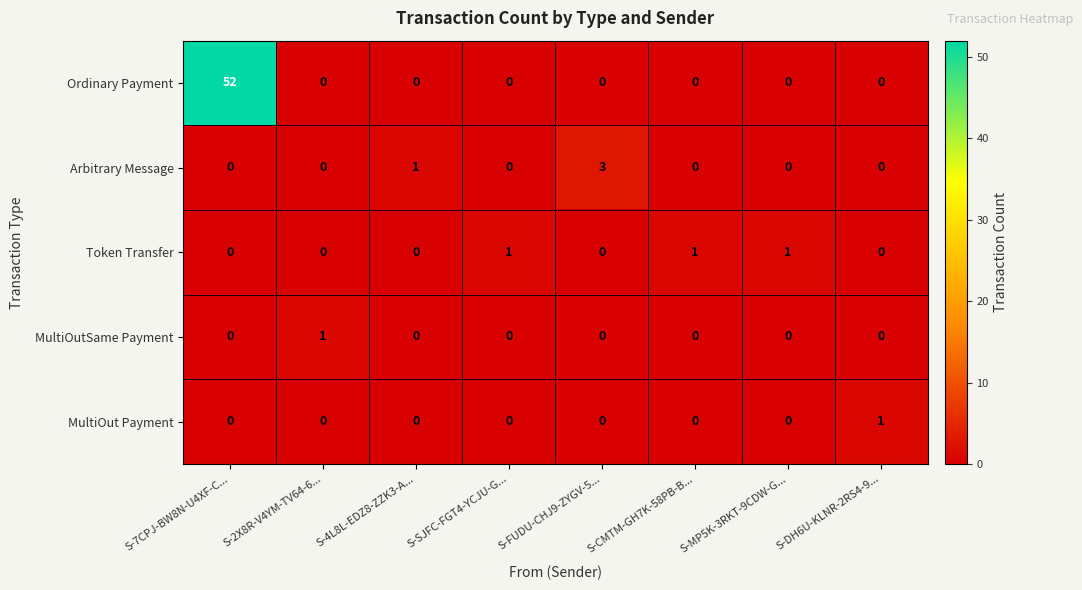

What is the sum of all Token Transfer values?

3